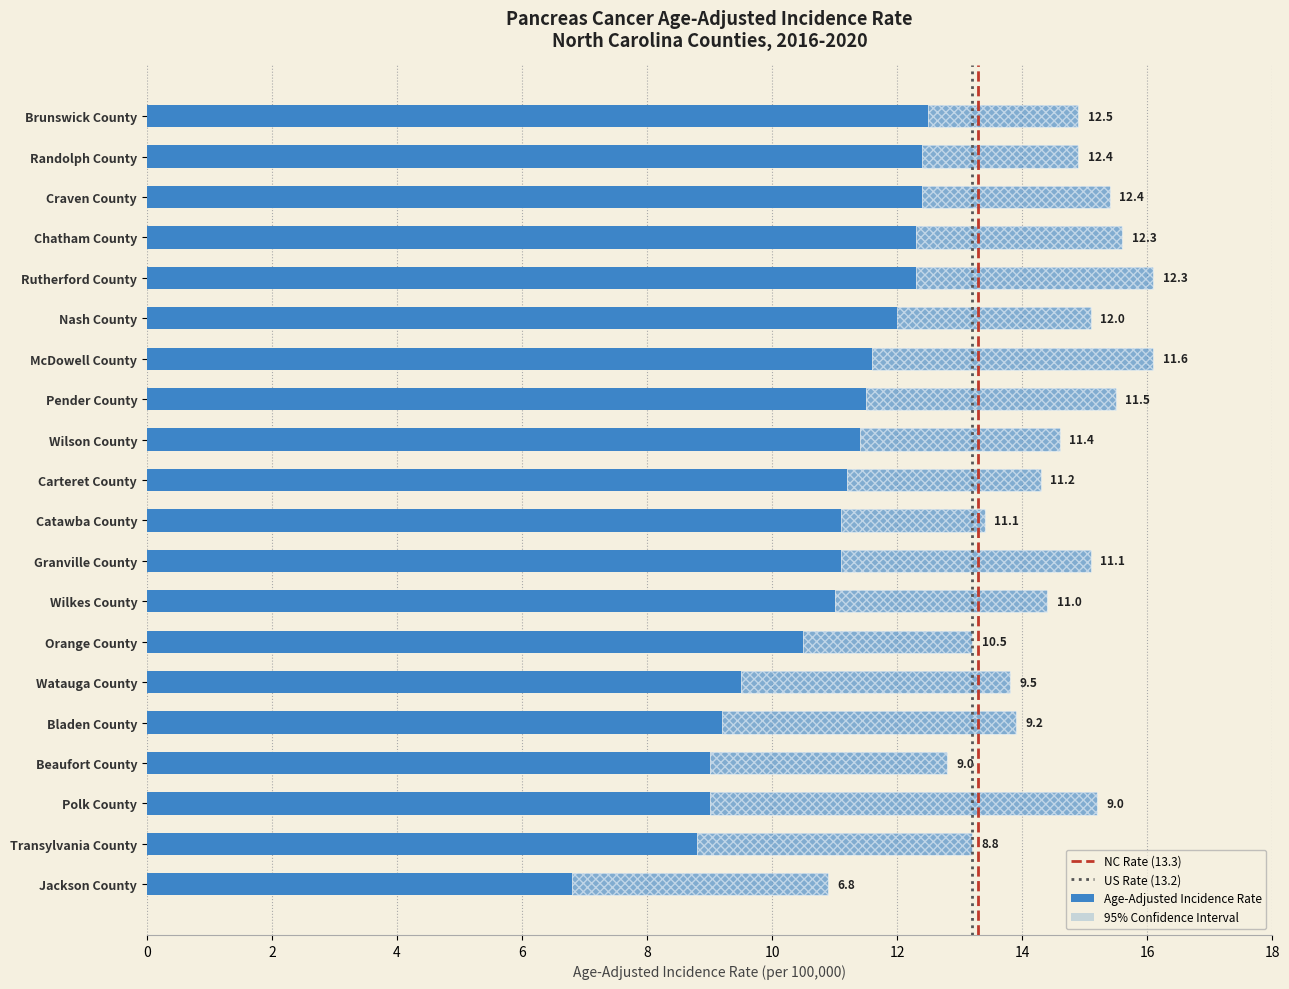

Rank the series at Polk County from lowest to highest value.

Lower 95% CI, Age-Adjusted Incidence Rate, Upper 95% CI